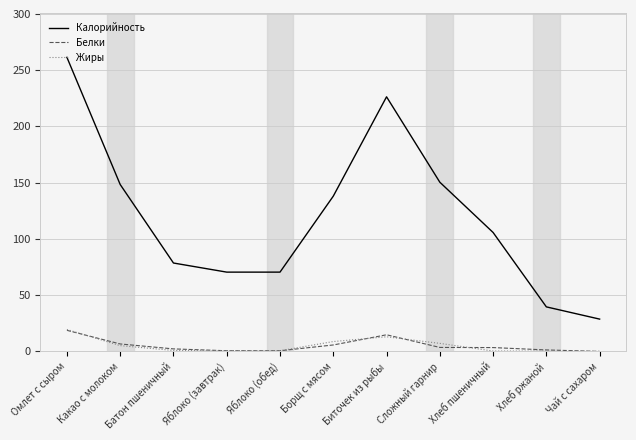

The value of Калорийность at Омлет с сыром is 261.4. True or false?

True